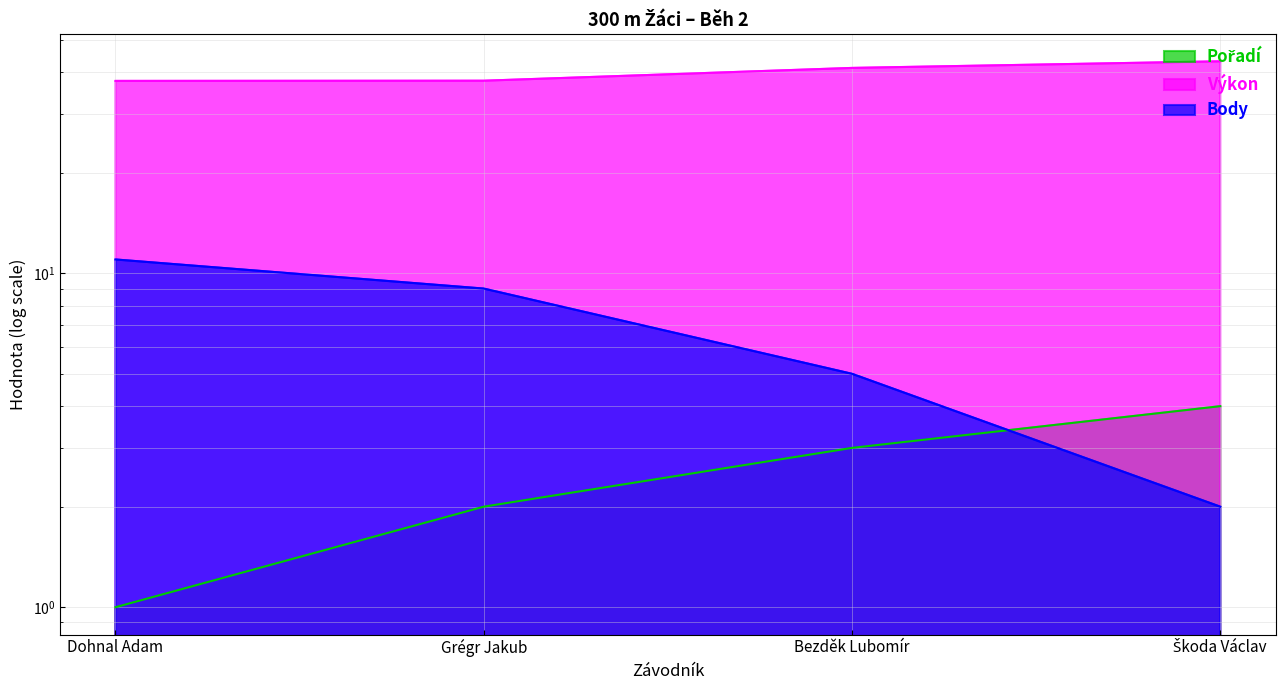

Is the value of Pořadí at Grégr Jakub greater than the value of Výkon at Bezděk Lubomír?

No